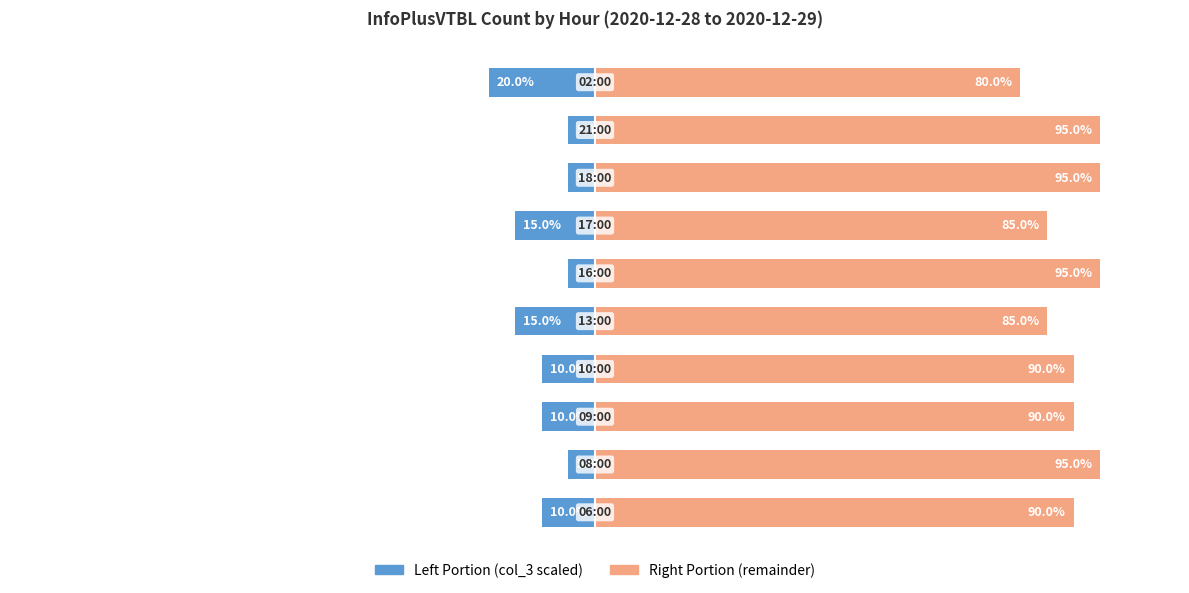

List the series in order of their overall mean, lowest first.

col_3 (left portion), col_3 (right portion)